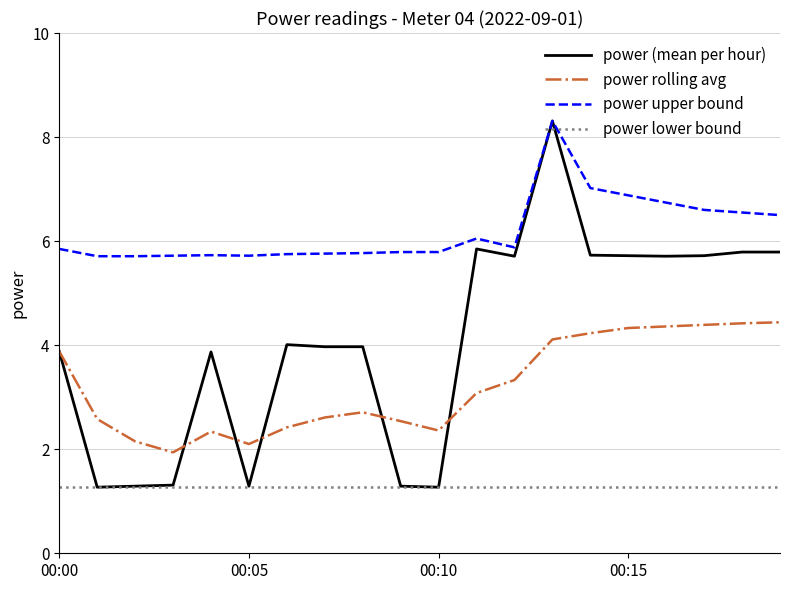

Which series has the widest spread of values?

power (mean per hour)